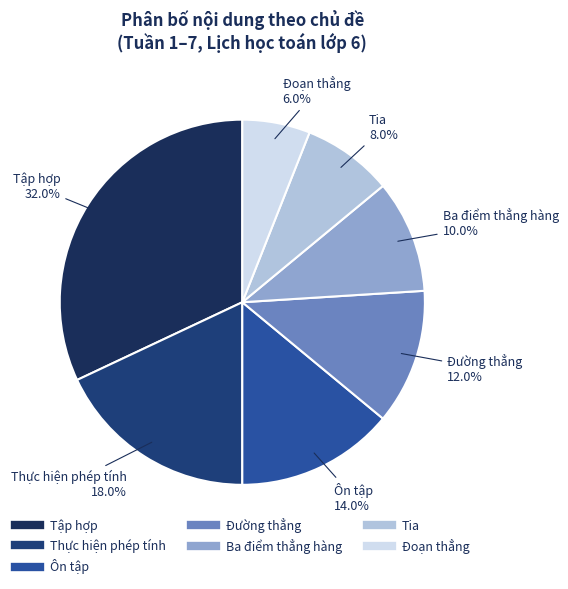

Is it true that Tập hợp is 18% of the pie?

False